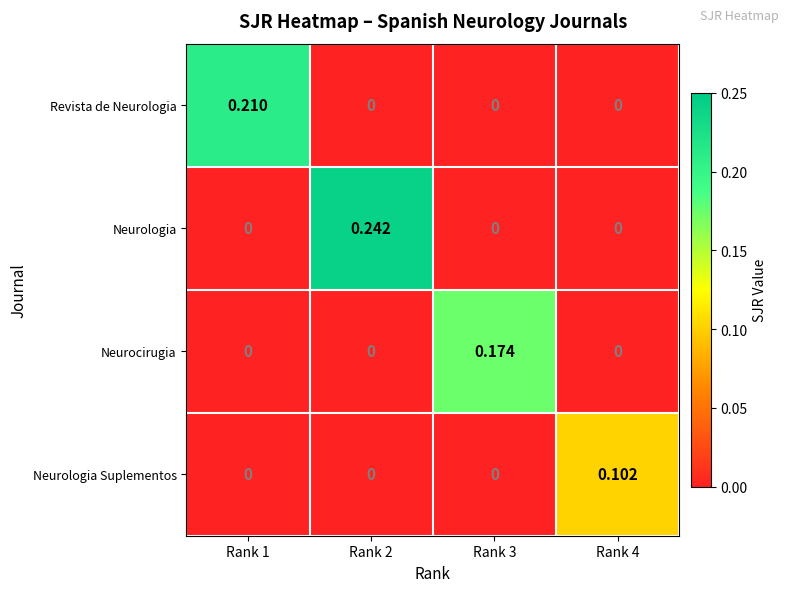

Which series has the largest total across all categories?

Neurologia